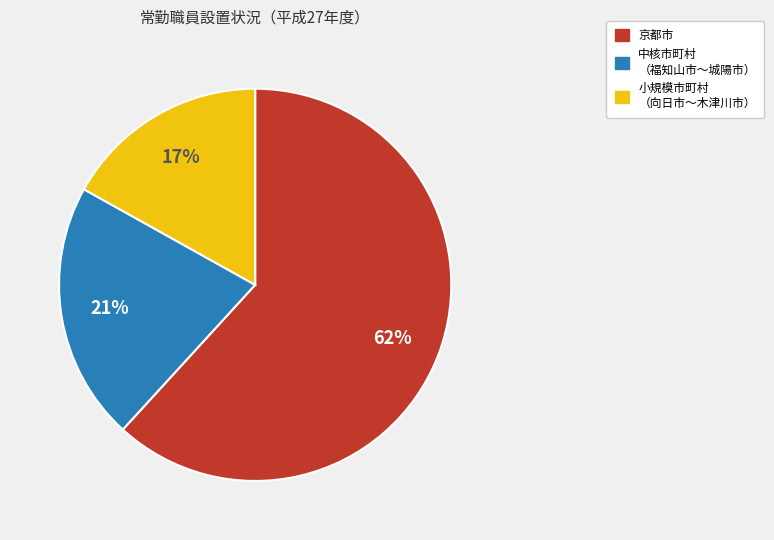

To the nearest percent, what is the average slice percentage?

33%